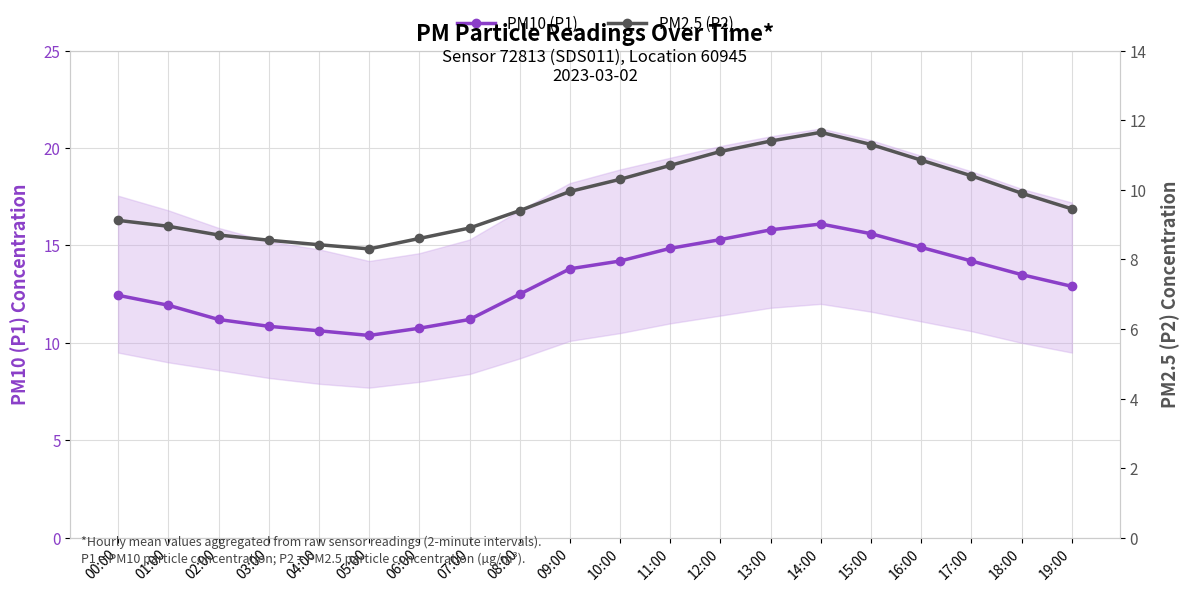

What position from the right is 11:00?

9